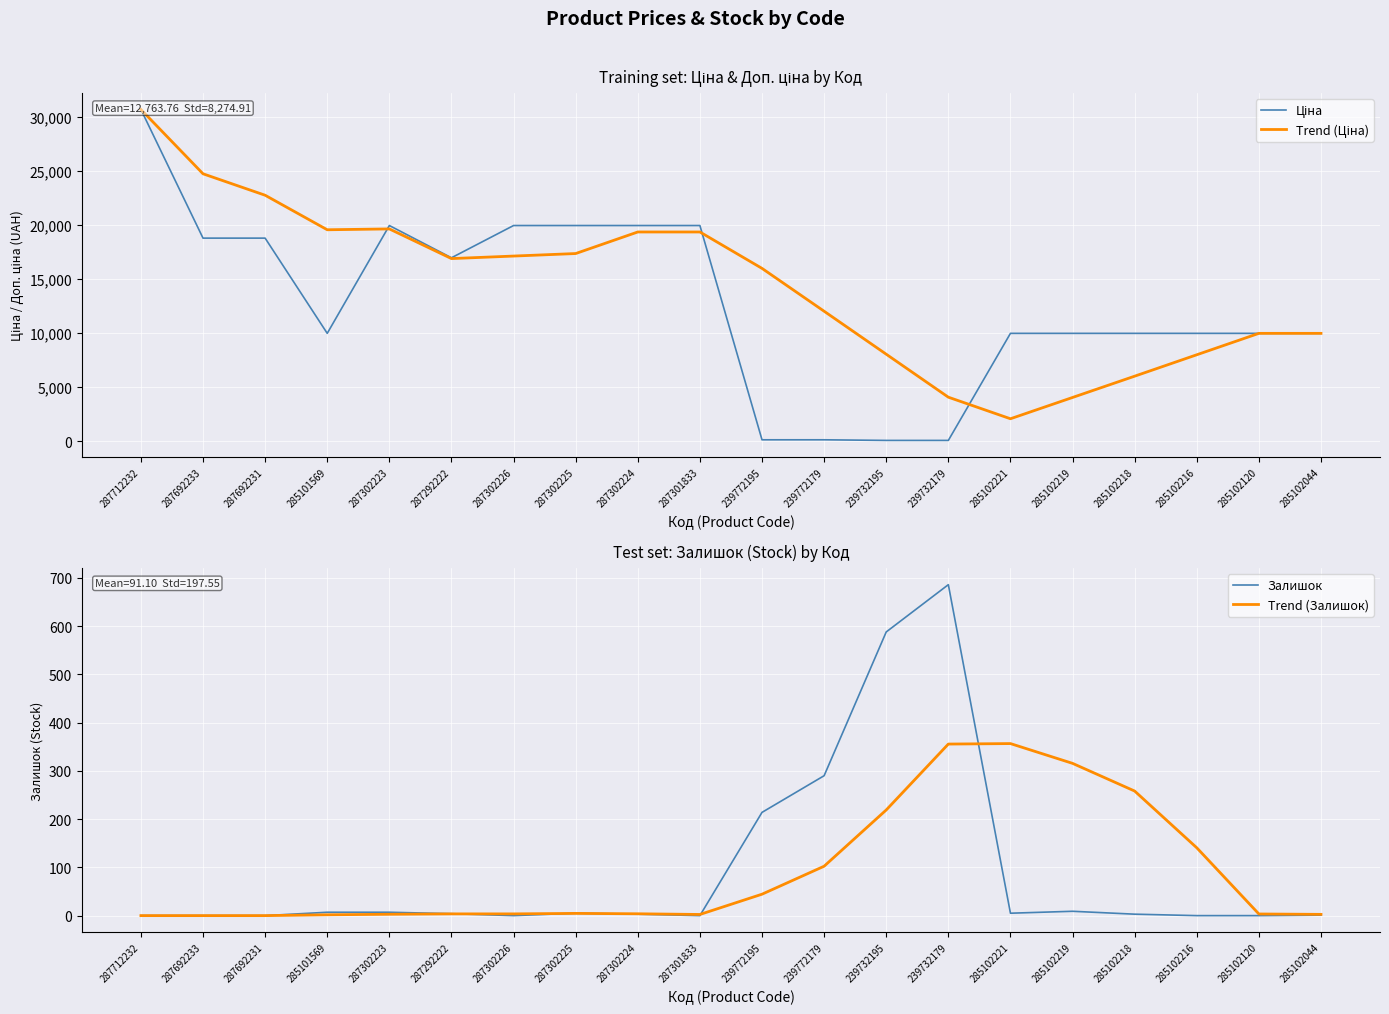

True or false: Trend (Залишок) has more than 1 interior local peaks.

True